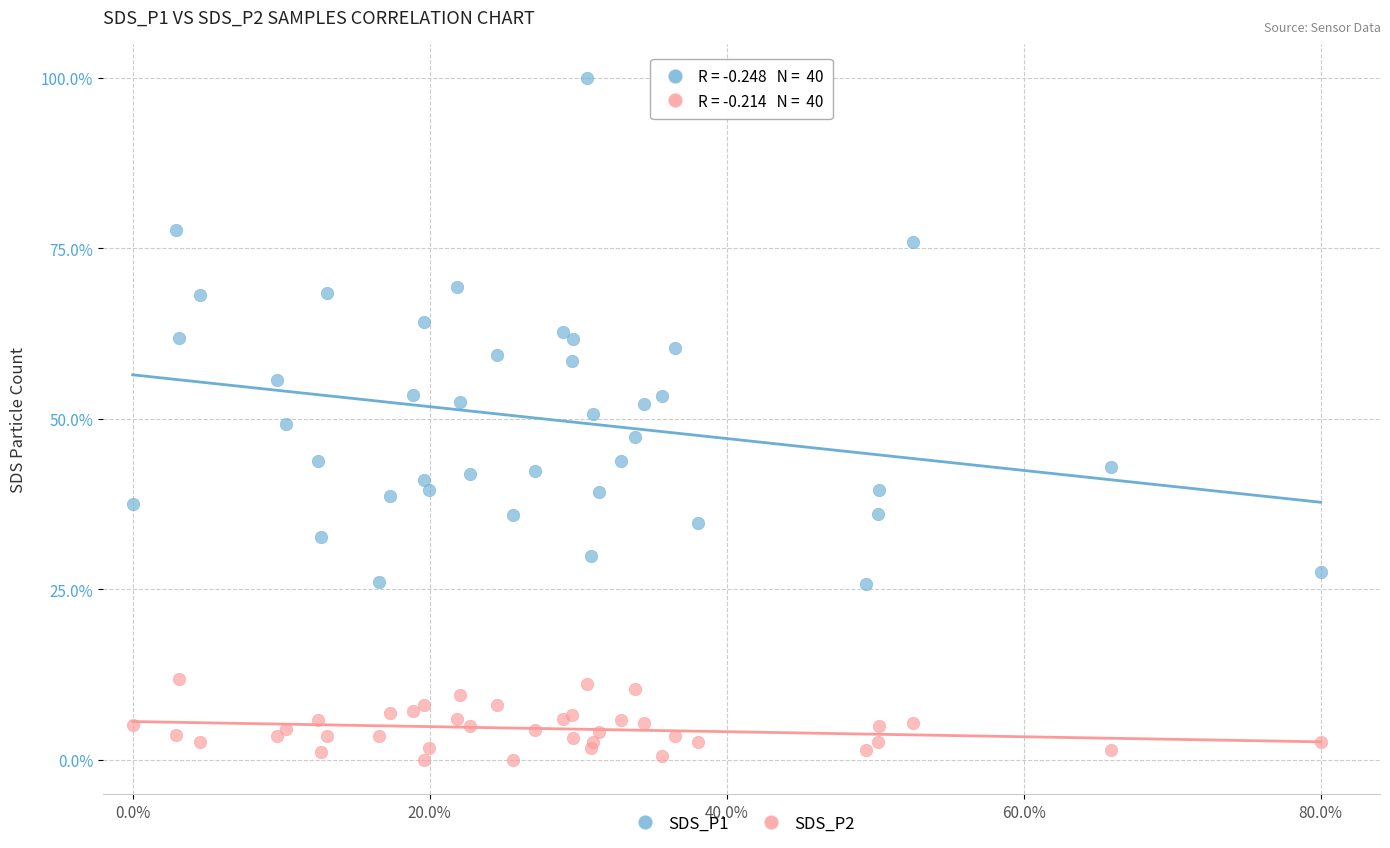

Which series has the largest Y range (max minus min)?

SDS_P1